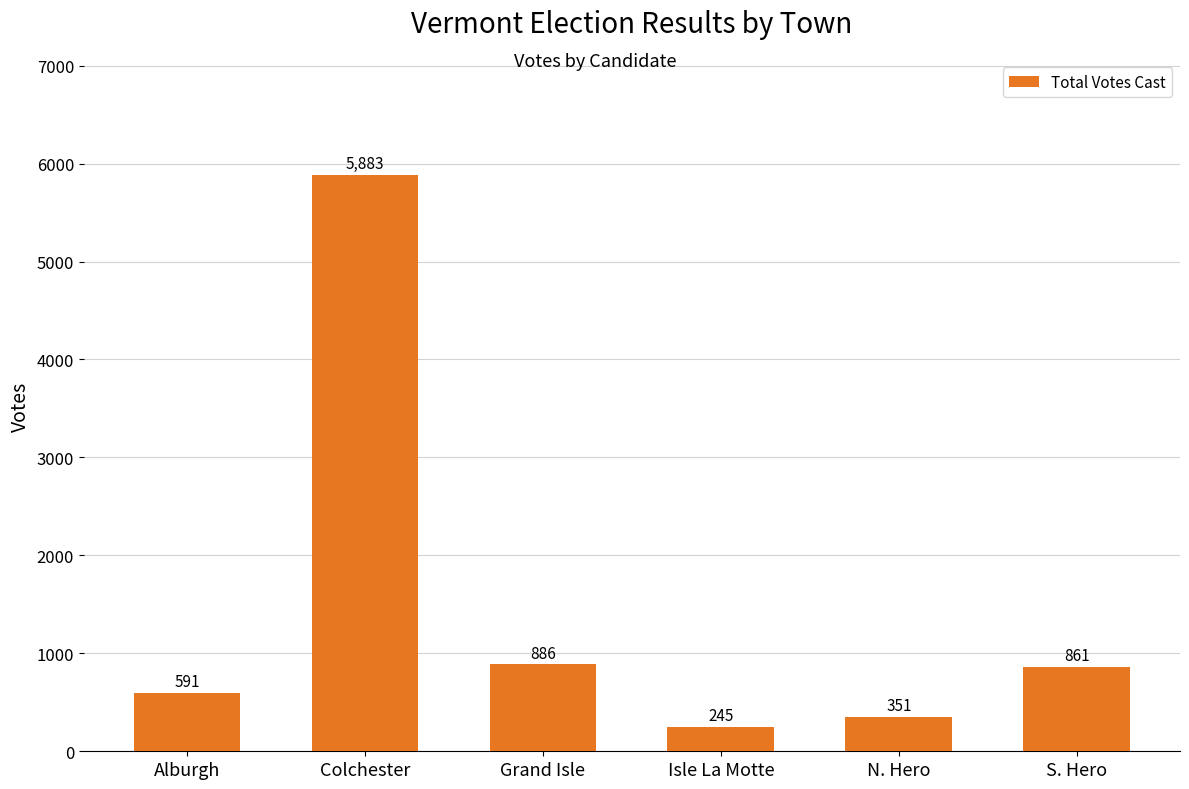

What is the greatest value displayed?

5883